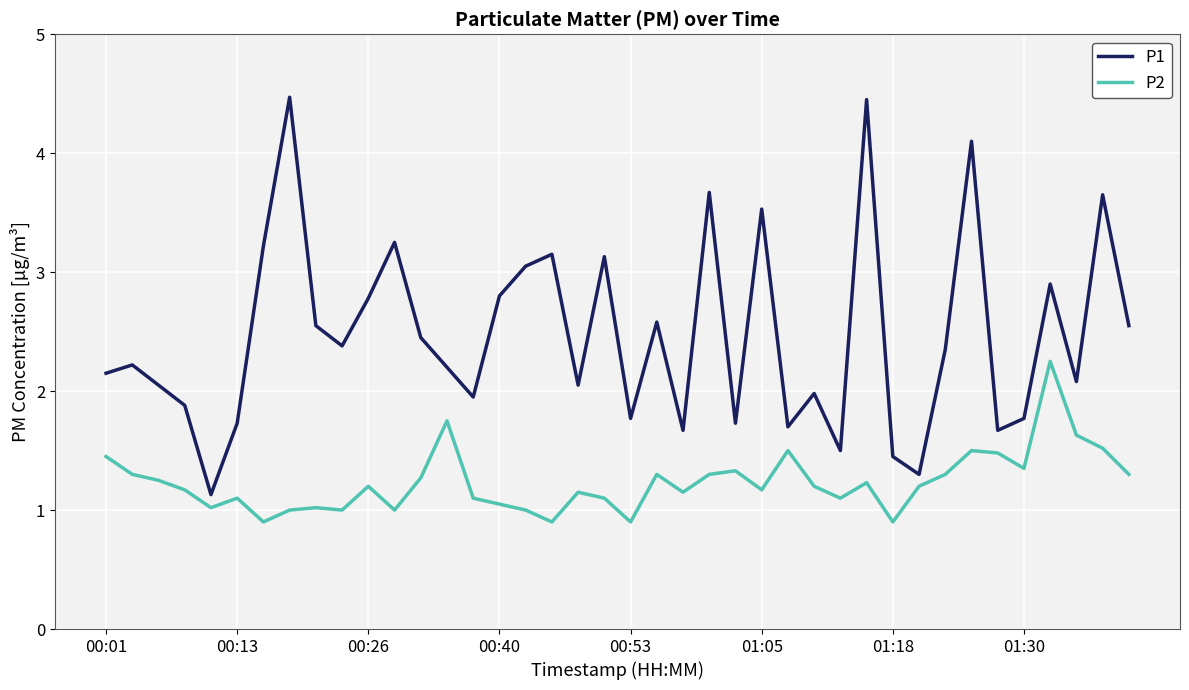

How many lines are shown in the chart?

2